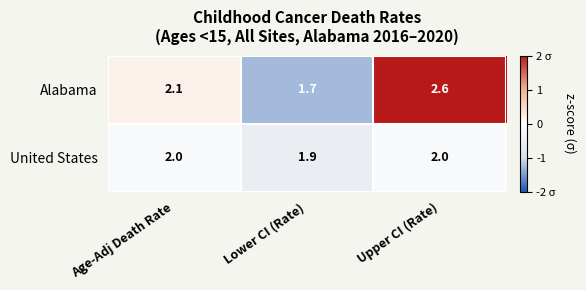

At how many categories does at least one series exceed 1?

3